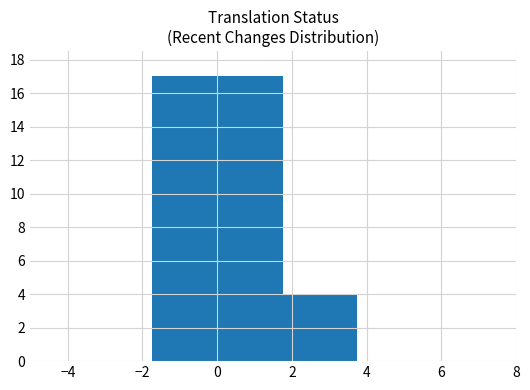

What is the average value?

8